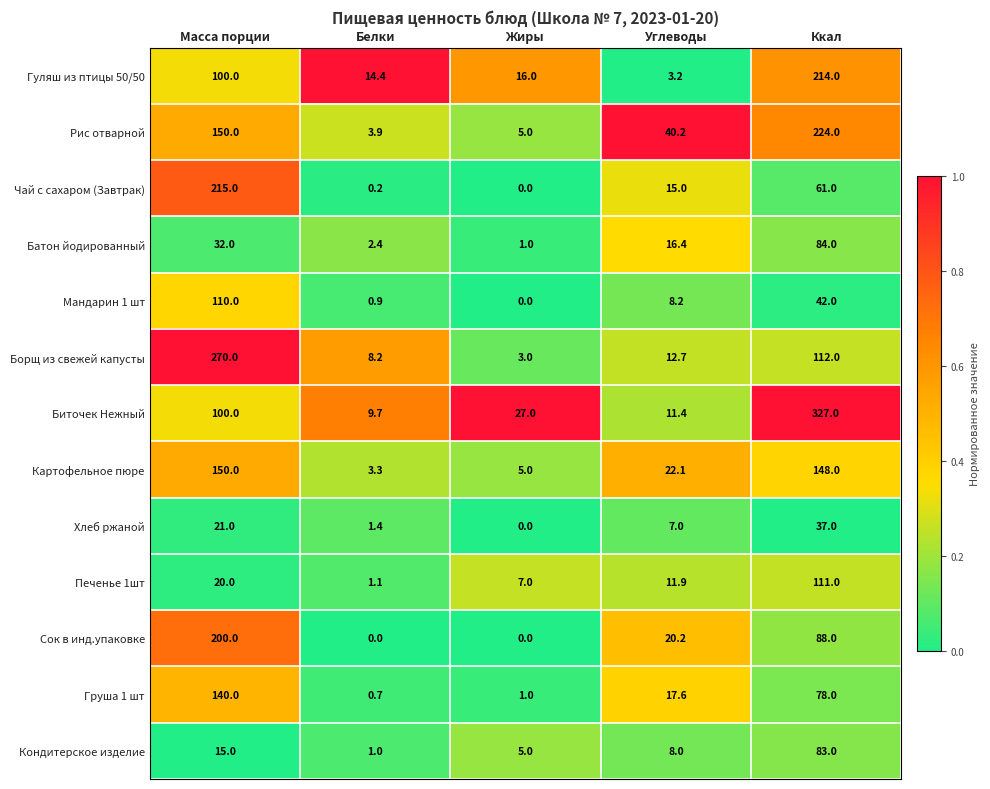

What is the difference between the second highest and minimum values in the Батон йодированный series?

31.0